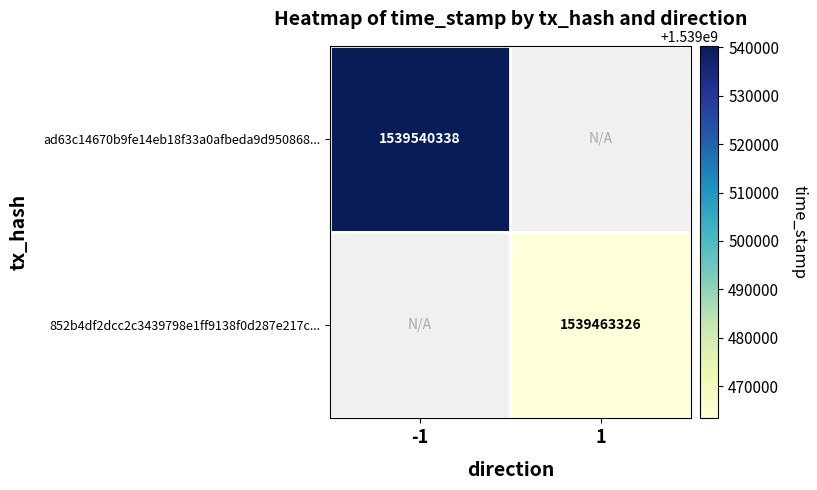

The value of 852b4df2dcc2c3439798e1ff9138f0d287e217c... at 1 is 1539463326. True or false?

True